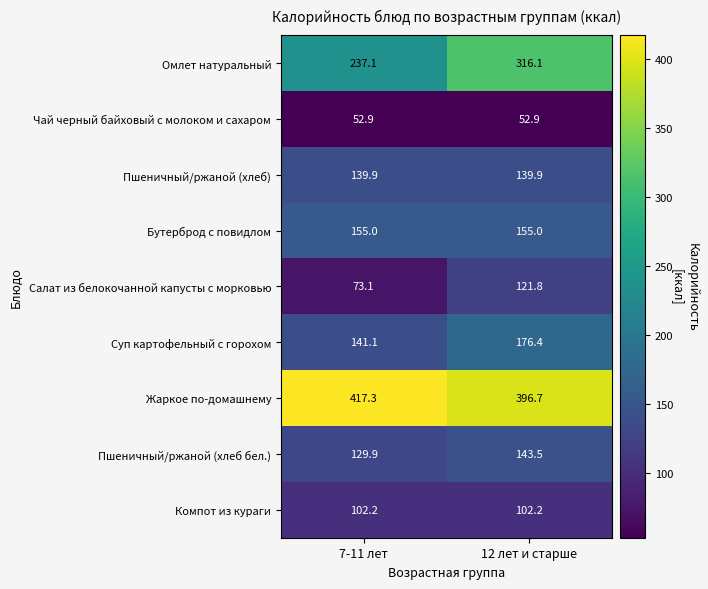

What is the minimum value for Жаркое по-домашнему?

396.7